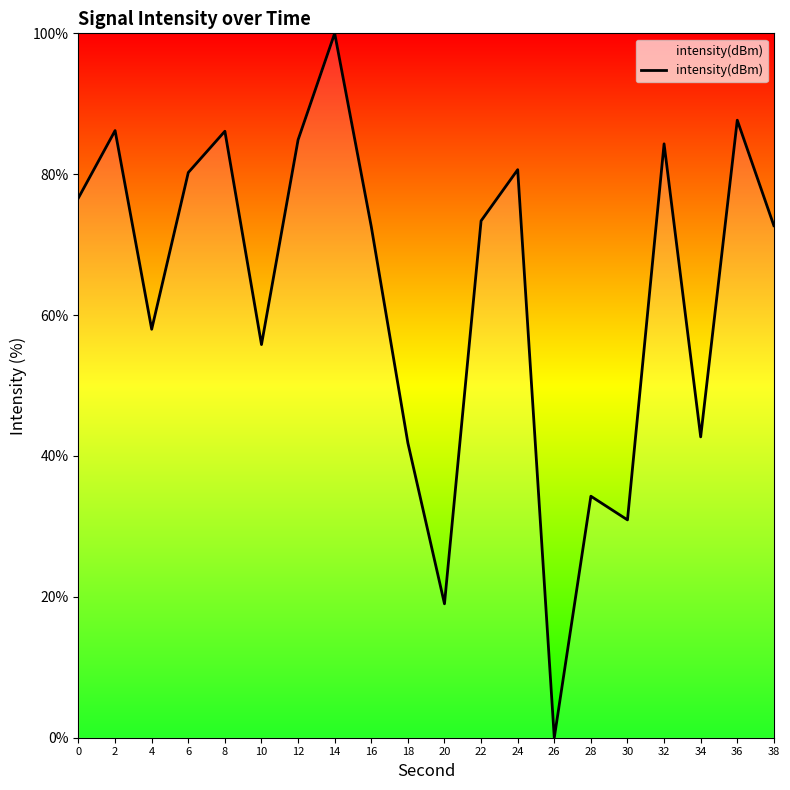

True or false: the data shows 127.0 at 38.

False